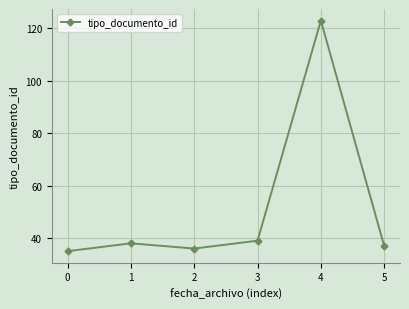

What is the ratio of the value at 2 to the value at 4?

0.3